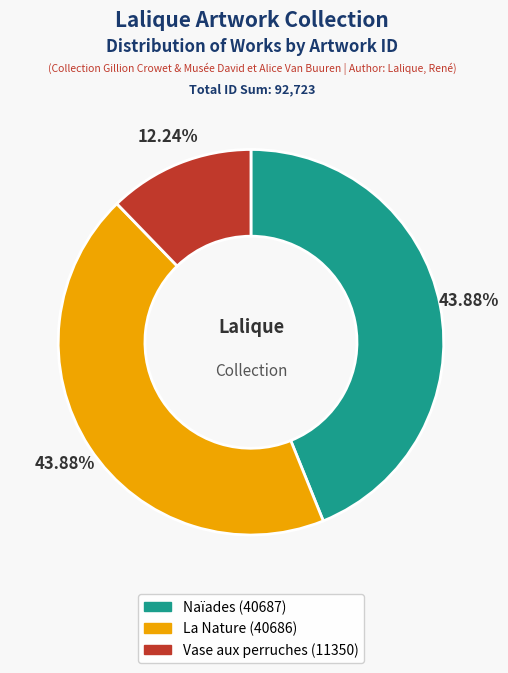

To the nearest percent, what is the combined percentage of Vase aux perruches and Naïades?

56%